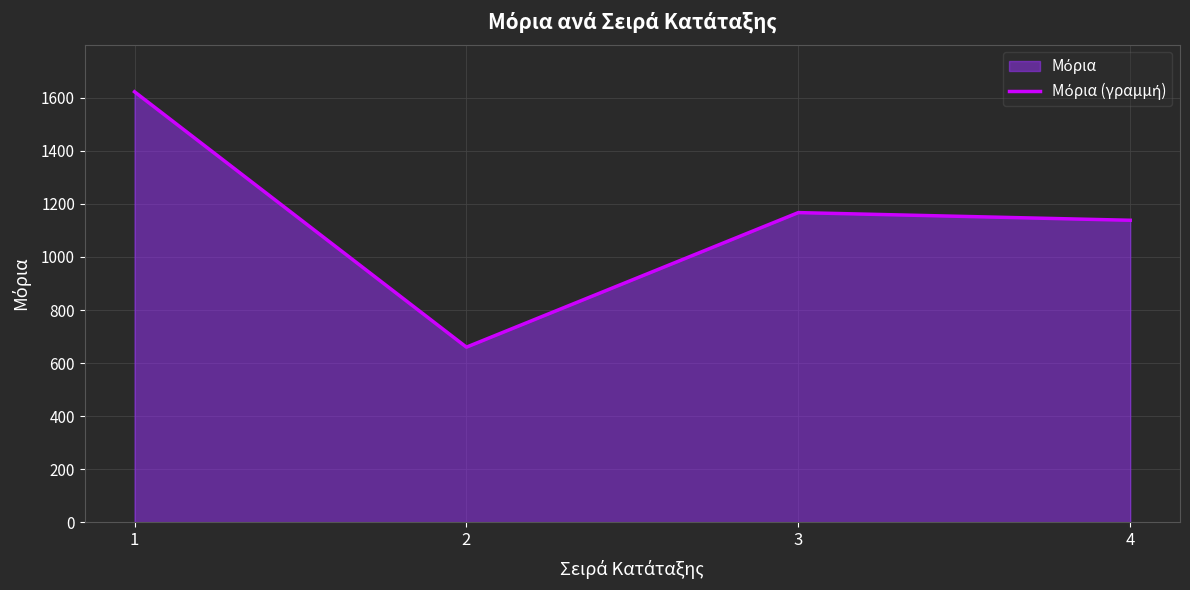

What is the sum of all values?

4588.1